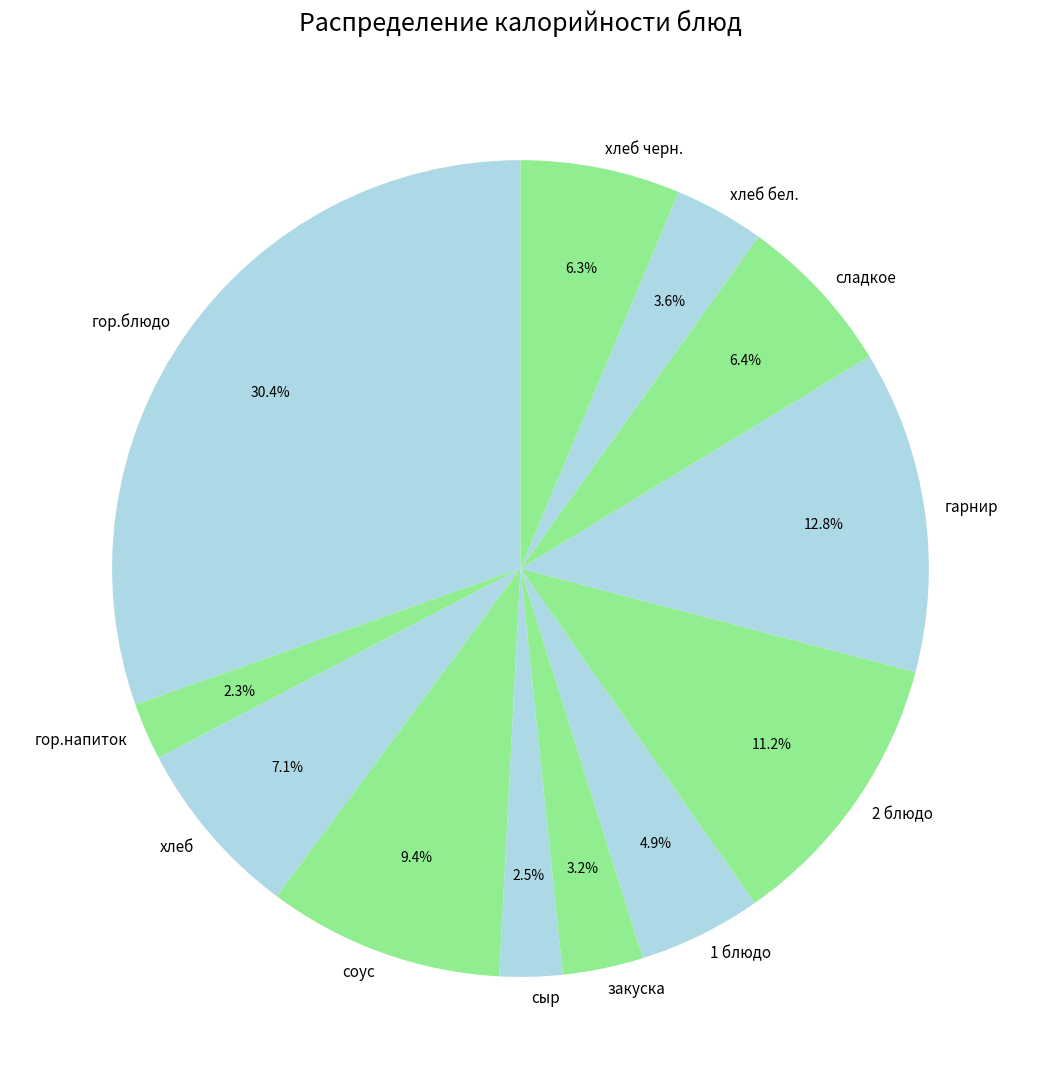

Is there a majority slice in this chart?

No